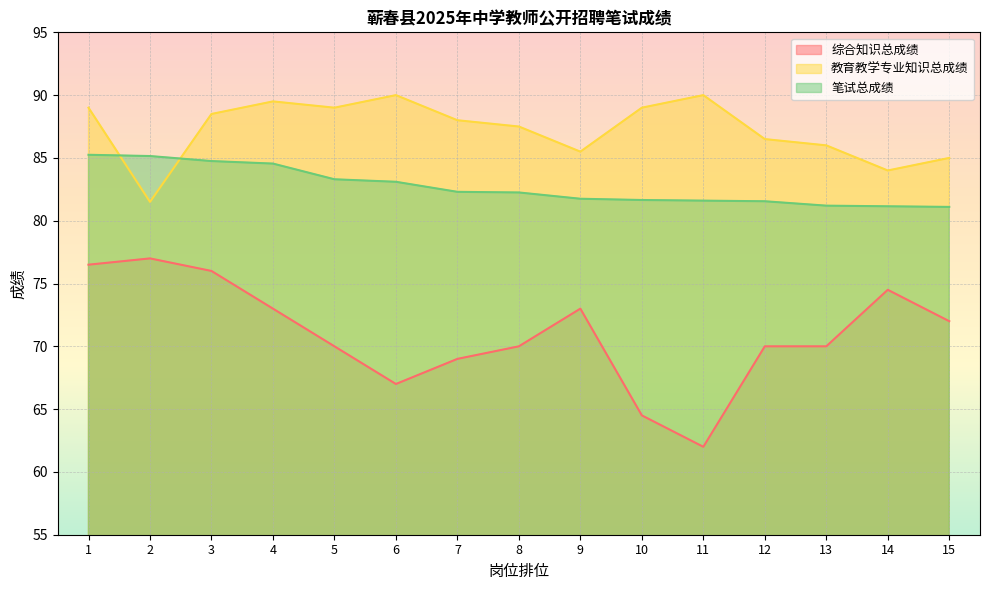

Where is the first local minimum for 教育教学专业知识总成绩?

2